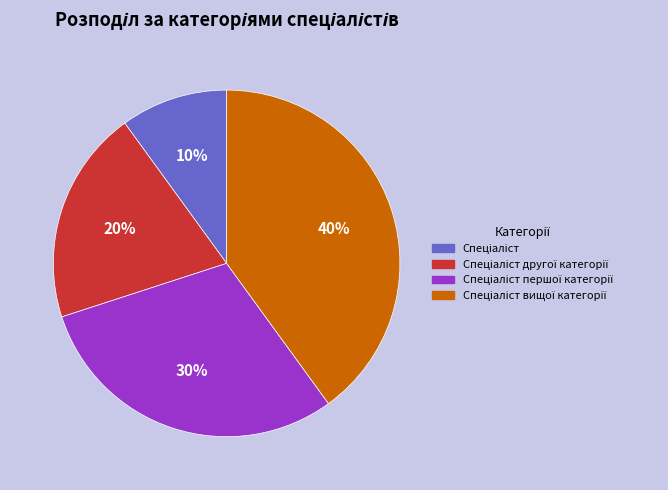

To the nearest percent, what is the difference between the largest and smallest slice percentages?

30%